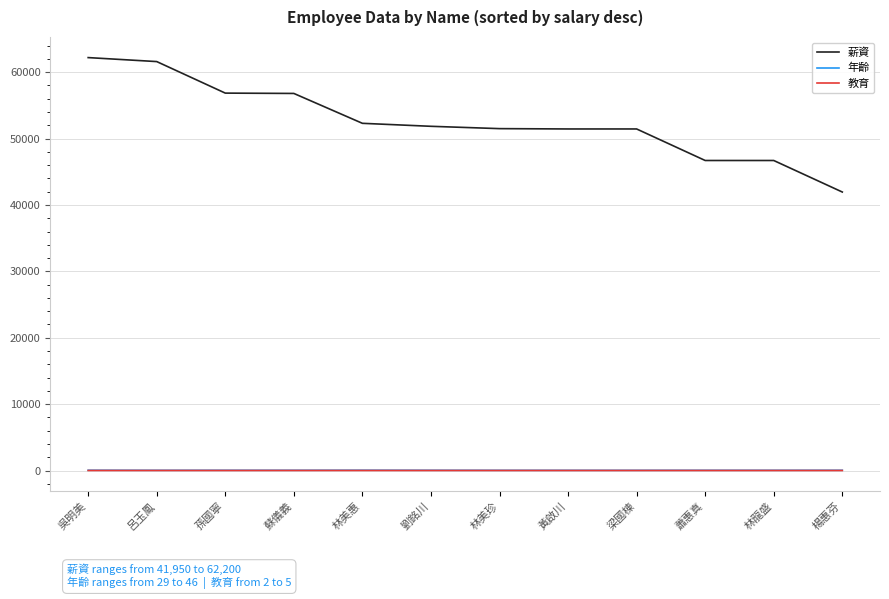

What is the sum of the 教育 values at 林美珍 and 楊惠芬?

6